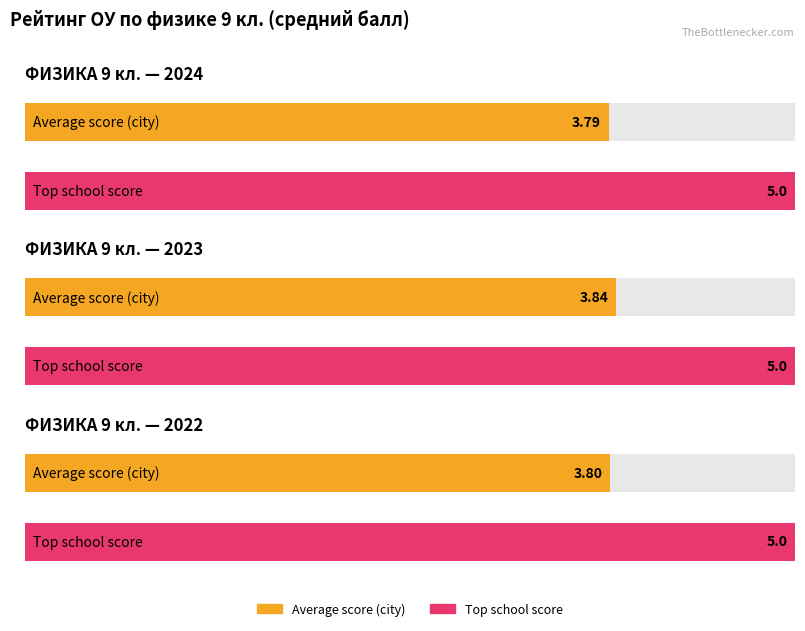

At which label is Average utilization closest to 3?

2024